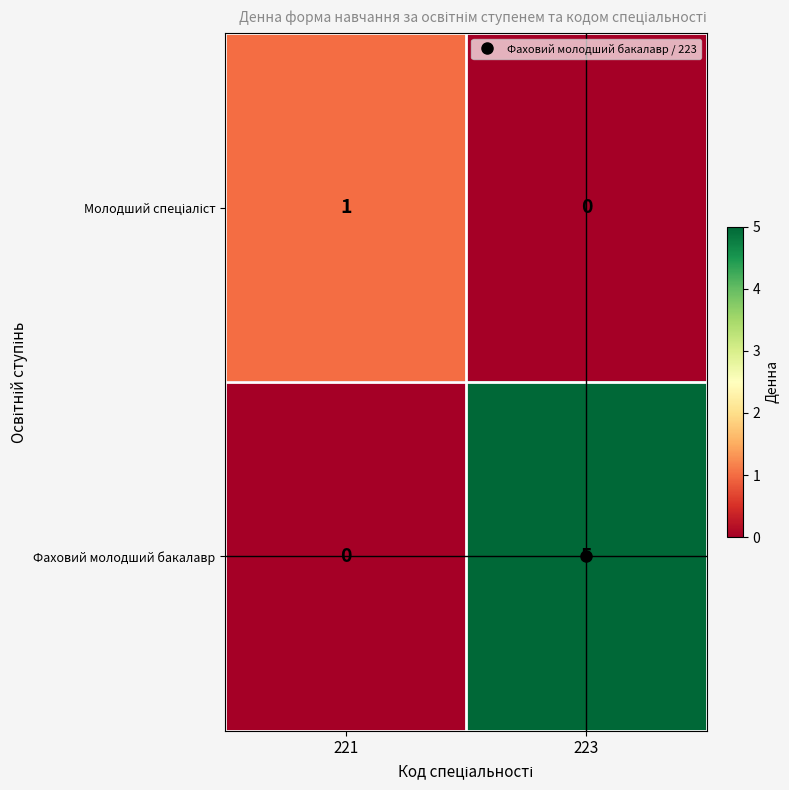

What value does the Фаховий молодший бакалавр series have at 223?

5